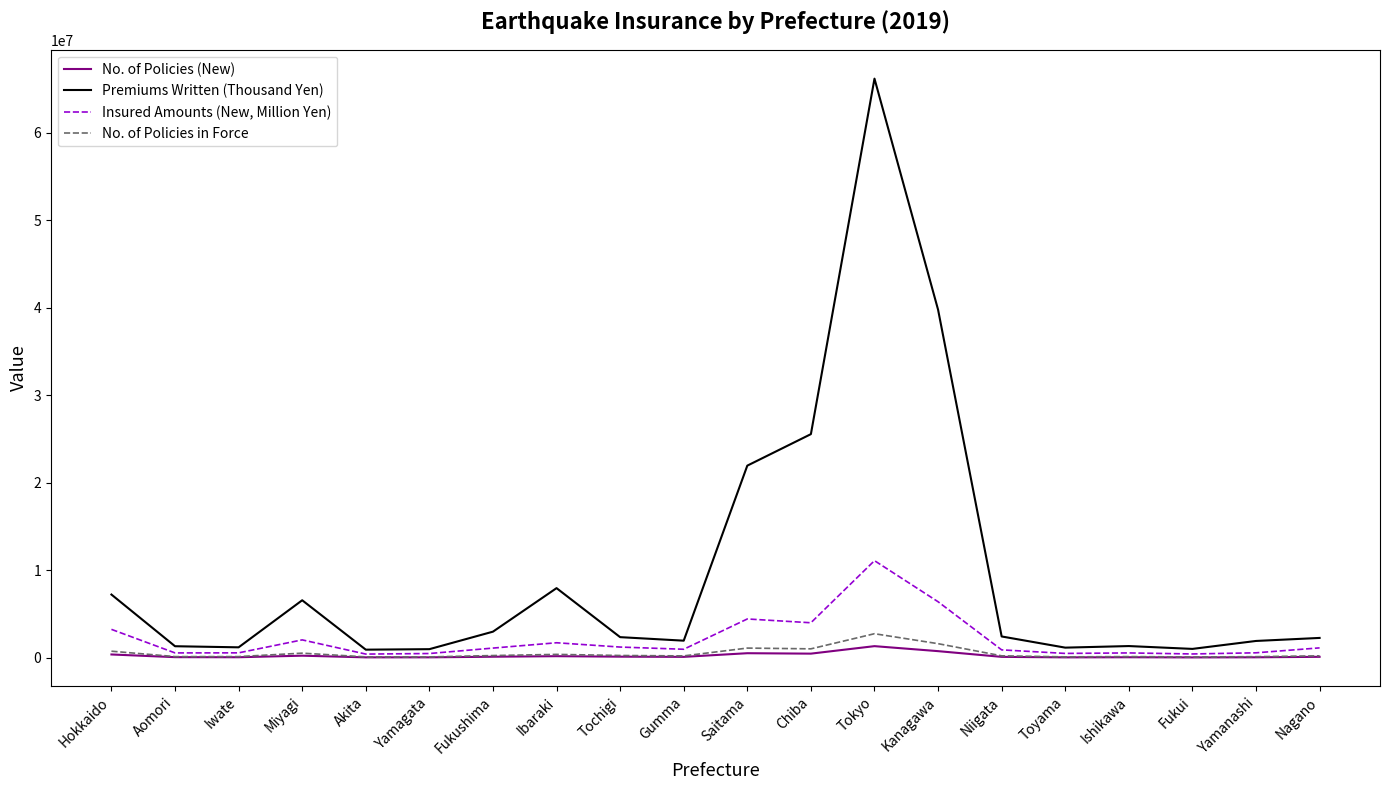

Which category has the highest value across all series?

Tokyo